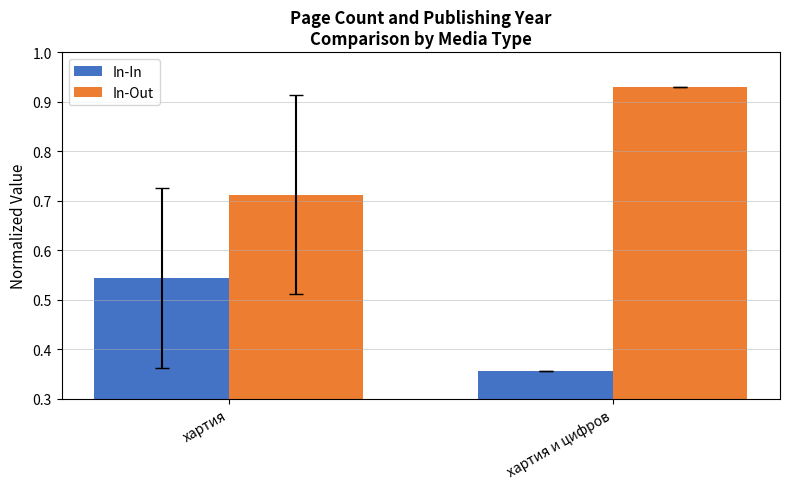

At which category does the chart reach its peak across all series?

хартия и цифров